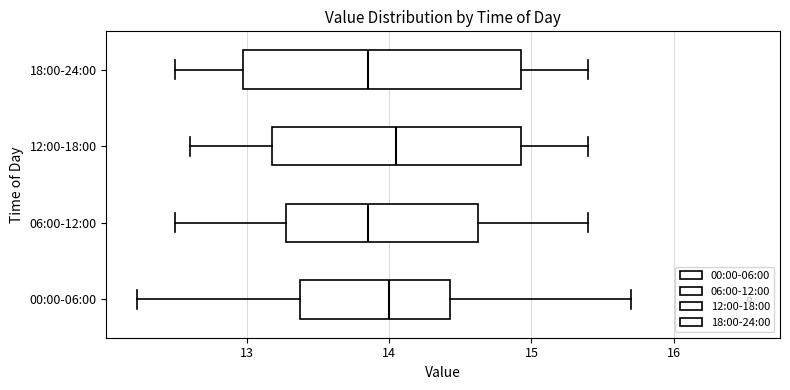

Reading bottom to top, read every box against the x-axis: the position of its median line, the range the box covers, and the ends of its whiskers. The values are not printed on the chart, so give them approximately, as read against the axis.

00:00-06:00: median 14.0, box 13.4 to 14.4, whiskers 12.2 to 15.7
06:00-12:00: median 13.9, box 13.3 to 14.6, whiskers 12.5 to 15.4
12:00-18:00: median 14.1, box 13.2 to 14.9, whiskers 12.6 to 15.4
18:00-24:00: median 13.9, box 13.0 to 14.9, whiskers 12.5 to 15.4